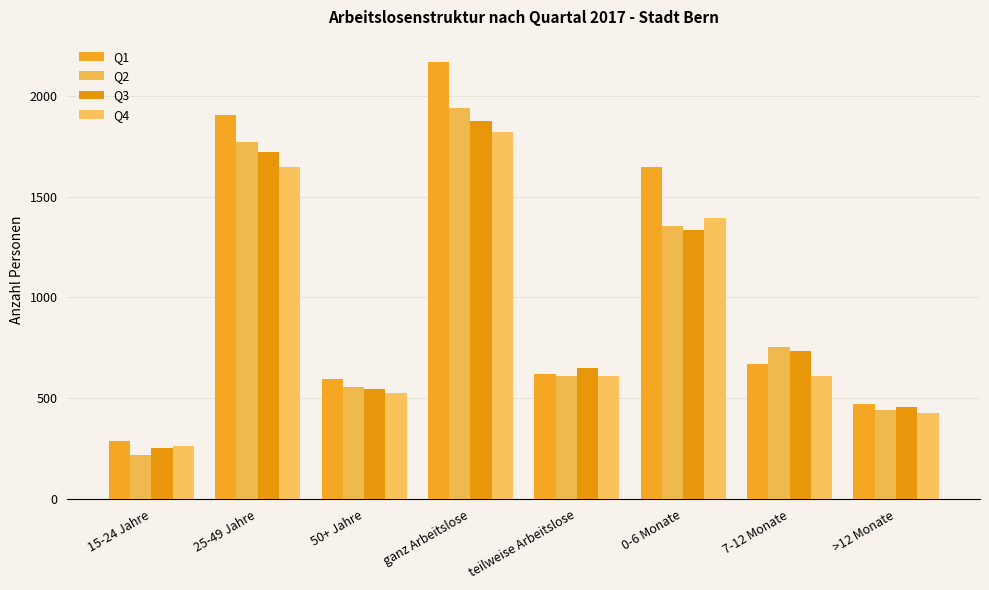

Are the bars horizontal?

No